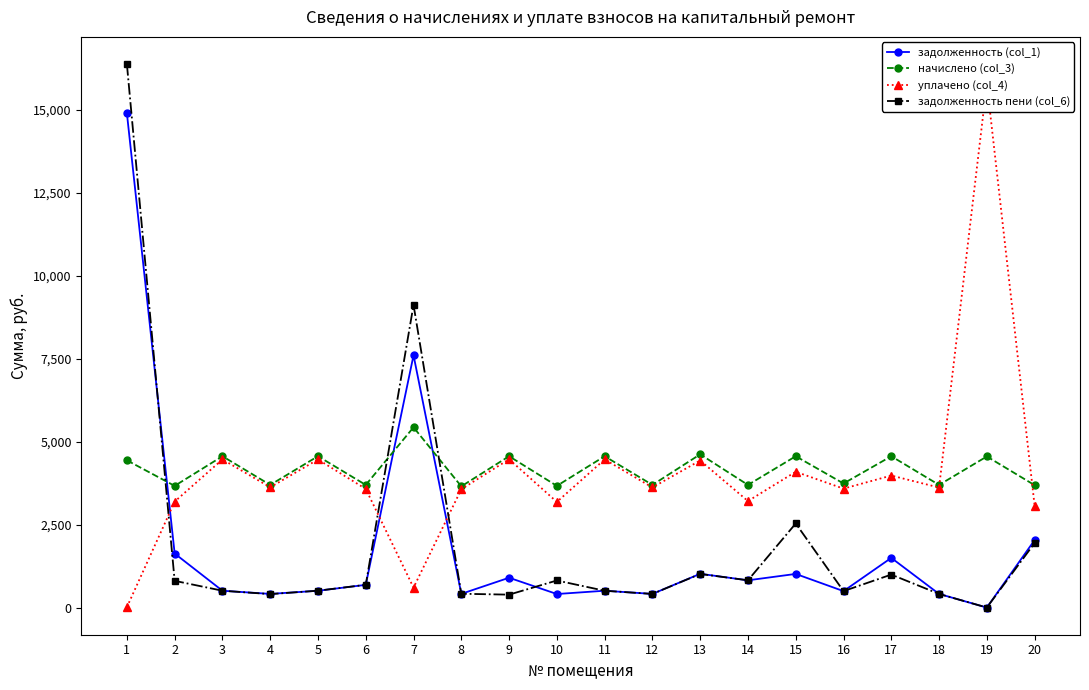

After their last crossing, which series has the higher values: задолженность (col_1) or начислено (col_3)?

начислено (col_3)